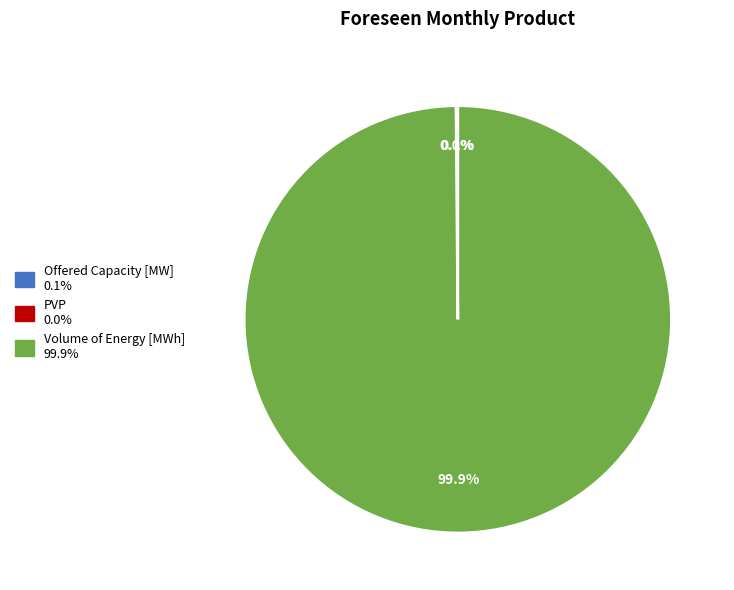

The PVP slice represents 7% of the pie. True or false?

False